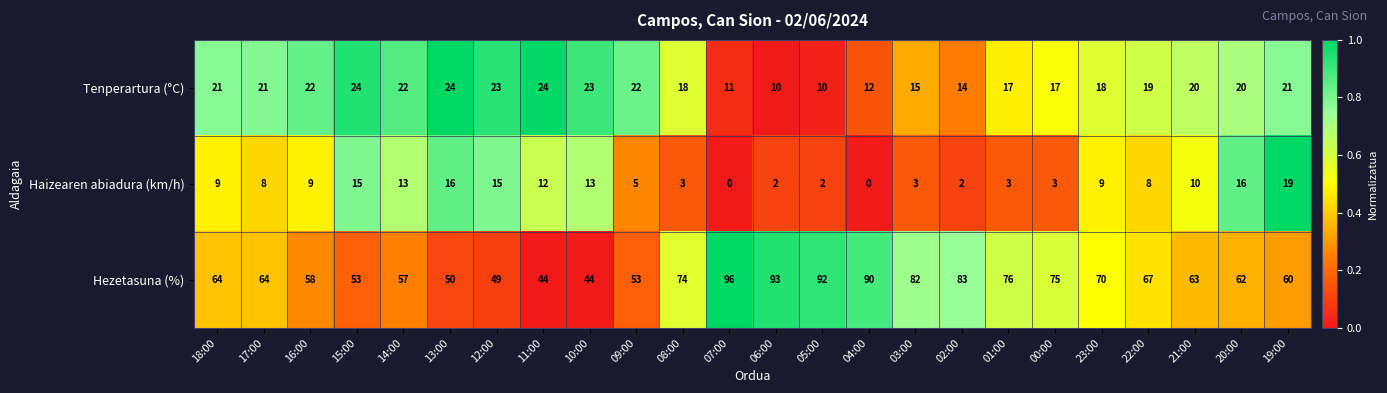

Between 13:00 and 04:00, which series saw the biggest shift?

Hezetasuna (%)